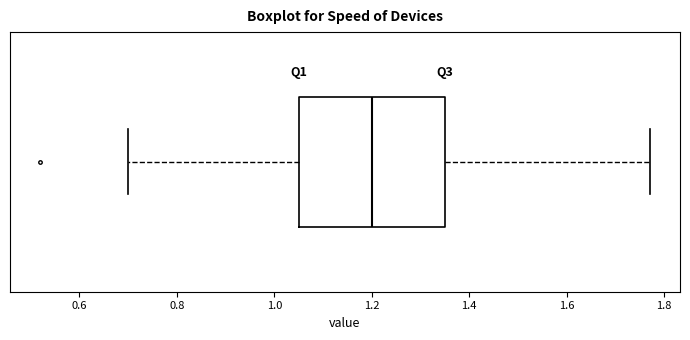

Read this box plot against the x-axis: the position of the median line, the range covered by the box, and the ends of both whiskers. The values are not printed on the chart, so give them approximately, as read against the axis.

median 1.20, box 1.06 to 1.36, whiskers 0.70 to 1.78